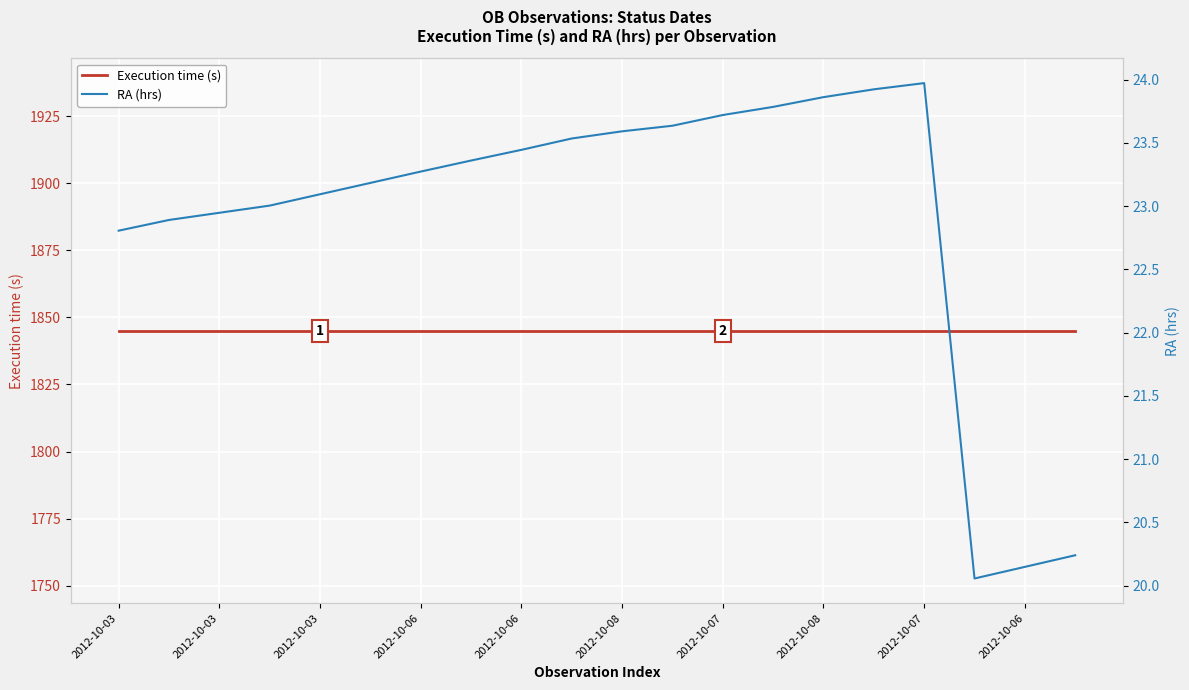

True or false: Execution time (s) and RA (hrs) intersect in this chart.

False